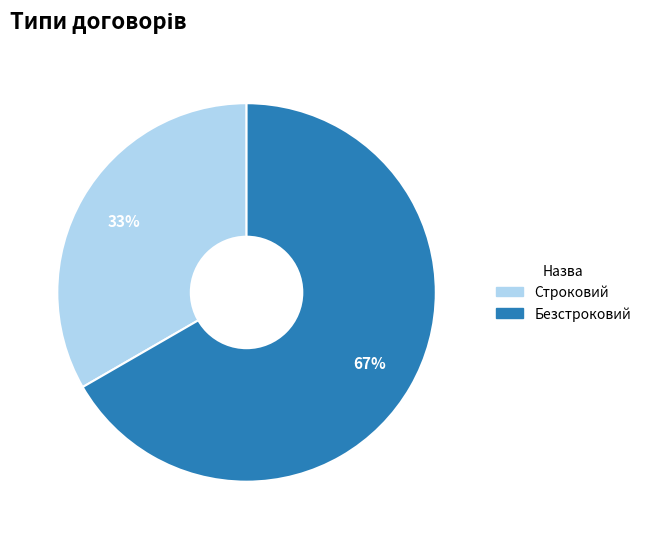

Combined, do Безстроковий and Строковий account for over 50%?

Yes